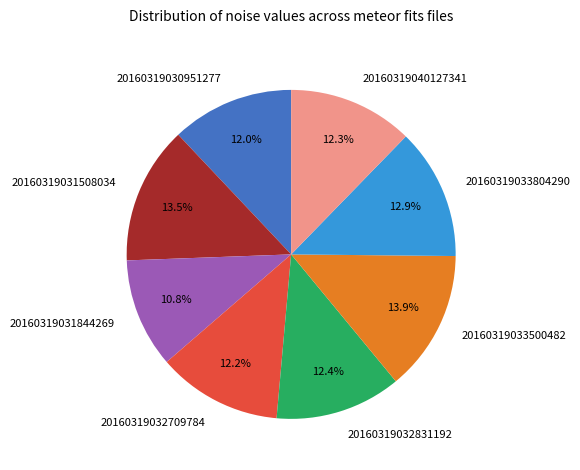

What percentage is the 20160319030951277 slice, to the nearest percent?

12%